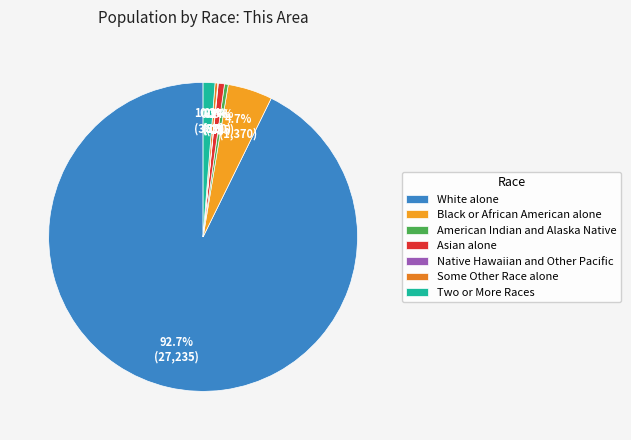

What is the change in value from Asian alone to Two or More Races?

+173